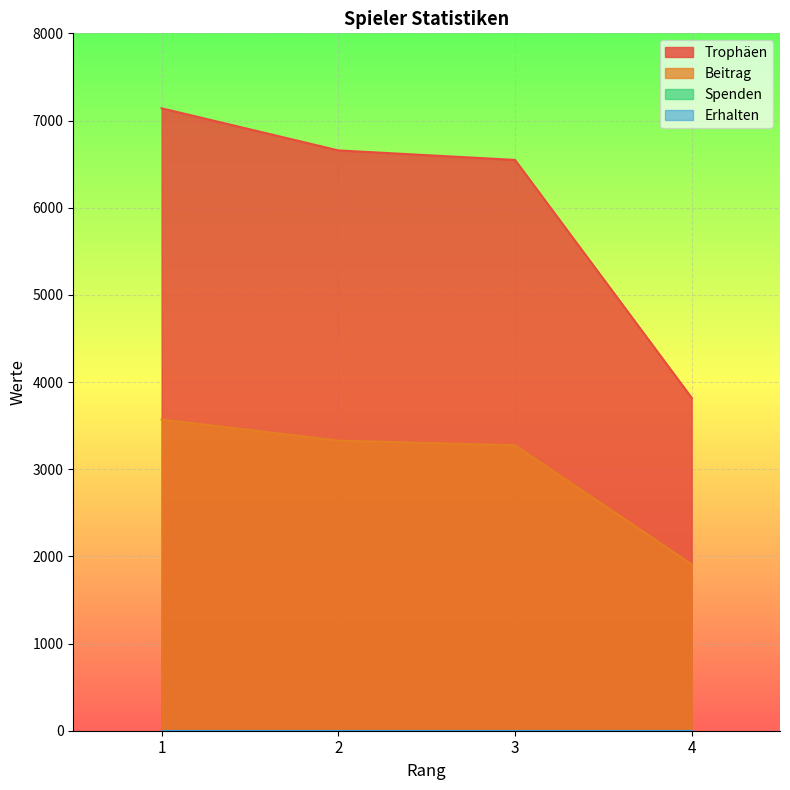

What is the difference between the maximum and minimum values in the Beitrag series?

1661